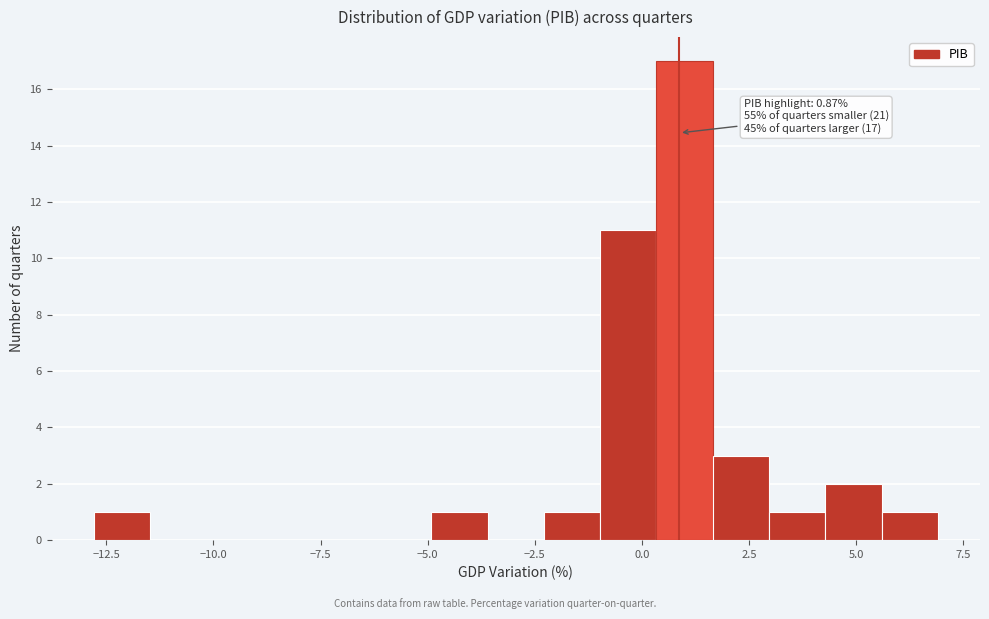

Read against the x-axis, roughly where is the centre of the tallest bar?

1.0